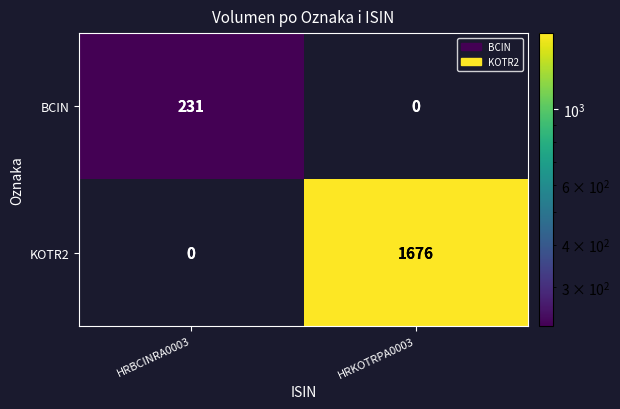

List the series in order of their overall mean, lowest first.

BCIN, KOTR2